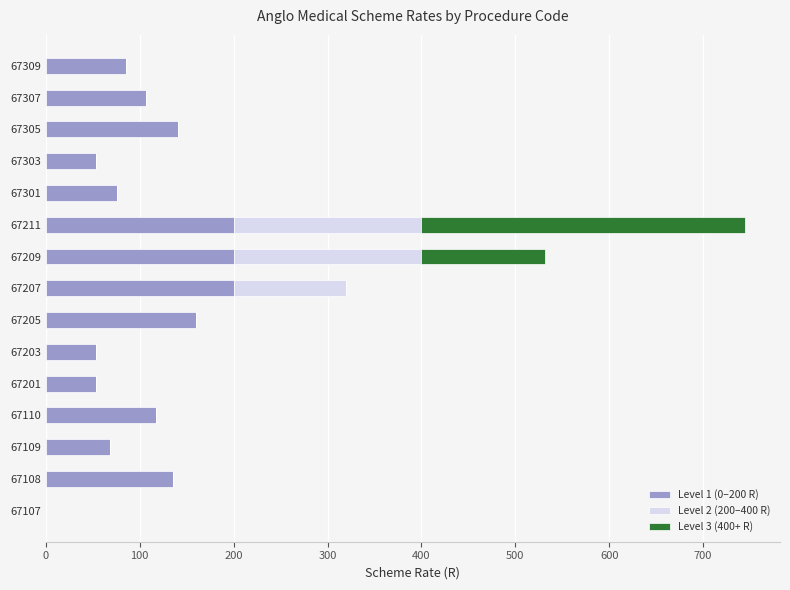

The value of Level 1 (0–200 R) at 67108 is 64.1. True or false?

False